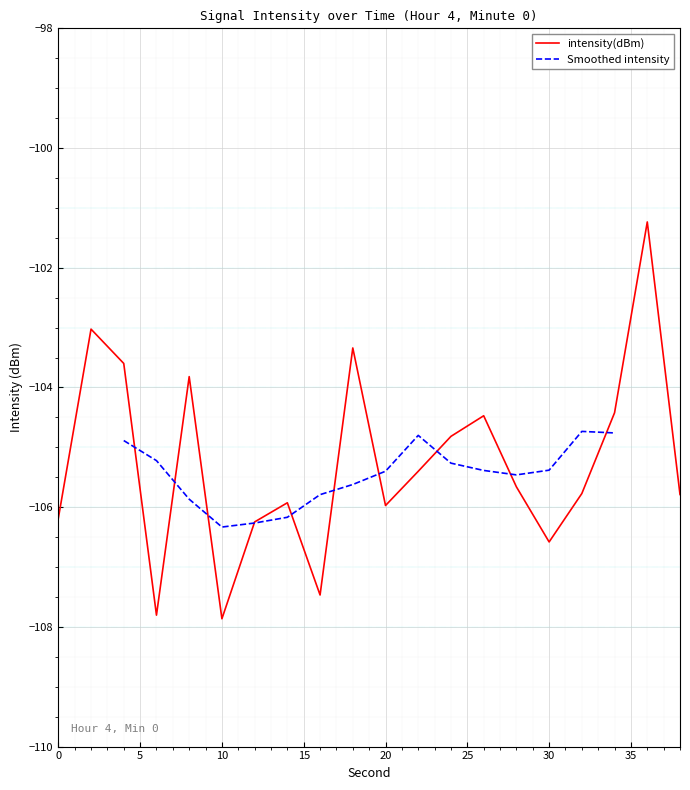

True or false: the data shows -163.5 at 38.

False